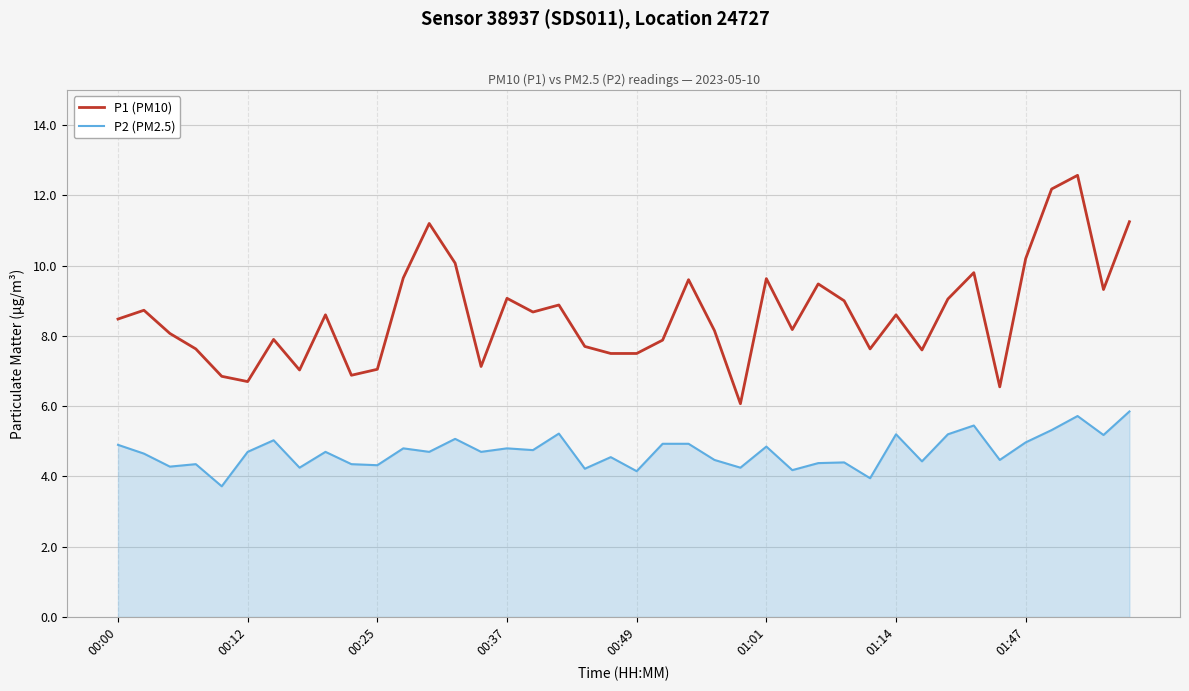

List the series in order of their peak value, highest first.

P1 (PM10), P2 (PM2.5)